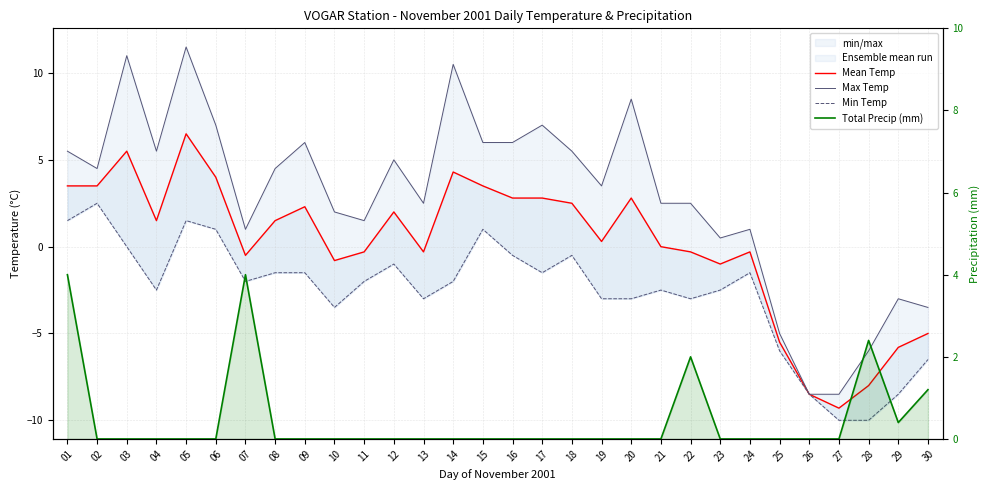

Reading left to right, transcribe all the data shown in this chart.

Mean Temp: 3.5	3.5	5.5	1.5	6.5	4.0	-0.5	1.5	2.3	-0.8	-0.3	2.0	-0.3	4.3	3.5	2.8	2.8	2.5	0.3	2.8	0.0	-0.3	-1.0	-0.3	-5.5	-8.5	-9.3	-8.0	-5.8	-5.0
Max Temp: 5.5	4.5	11.0	5.5	11.5	7.0	1.0	4.5	6.0	2.0	1.5	5.0	2.5	10.5	6.0	6.0	7.0	5.5	3.5	8.5	2.5	2.5	0.5	1.0	-5.0	-8.5	-8.5	-6.0	-3.0	-3.5
Min Temp: 1.5	2.5	0.0	-2.5	1.5	1.0	-2.0	-1.5	-1.5	-3.5	-2.0	-1.0	-3.0	-2.0	1.0	-0.5	-1.5	-0.5	-3.0	-3.0	-2.5	-3.0	-2.5	-1.5	-6.0	-8.5	-10.0	-10.0	-8.5	-6.5
Total Precip (mm): 4.0	0.0	0.0	0.0	0.0	0.0	4.0	0.0	0.0	0.0	0.0	0.0	0.0	0.0	0.0	0.0	0.0	0.0	0.0	0.0	0.0	2.0	0.0	0.0	0.0	0.0	0.0	2.4	0.4	1.2